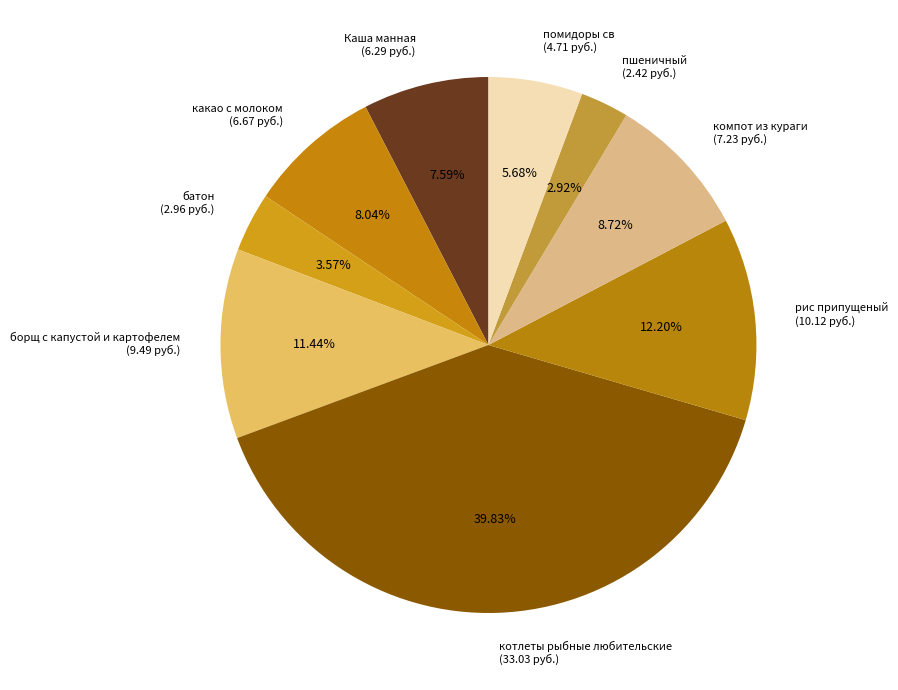

Is it true that батон is 10% of the pie?

False